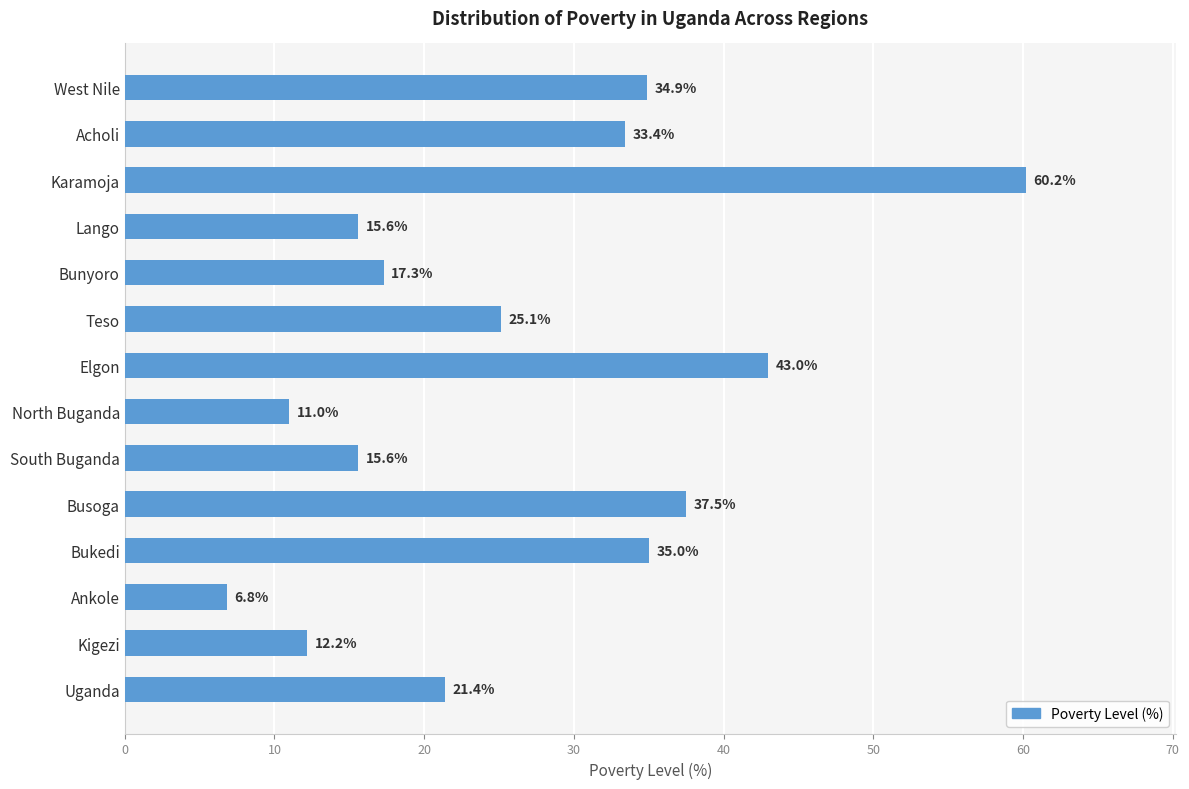

What is the difference between the maximum and minimum values?

53.4